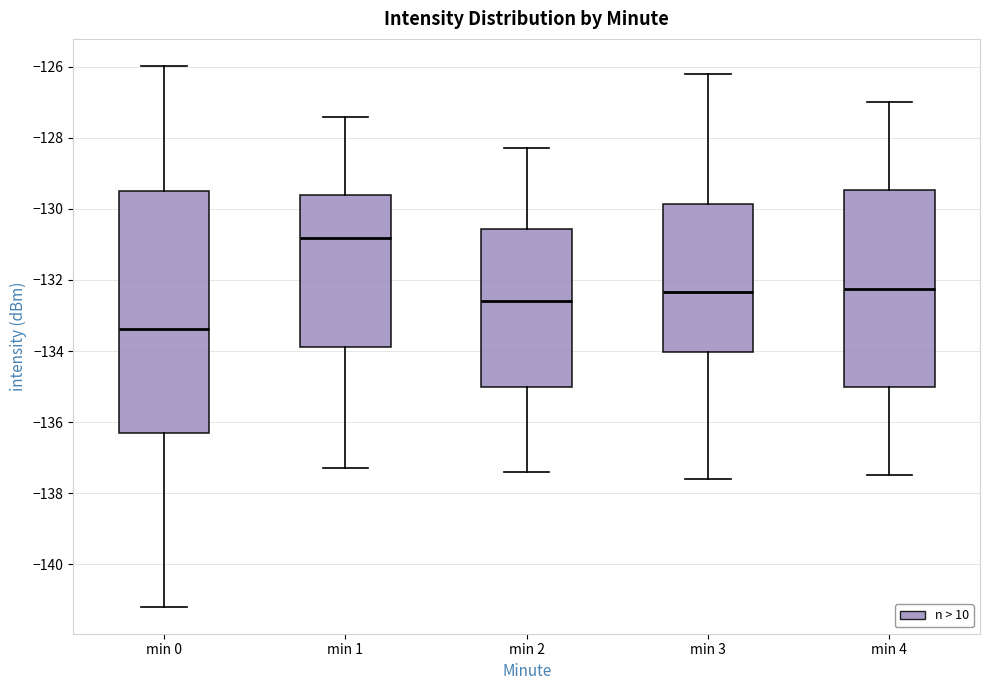

Reading left to right, transcribe this box plot: for each box, give where its median line is, the range the box spans, and where its two whiskers end, as read against the y-axis. The values are not printed on the chart, so give them approximately, as read against the axis.

min 0: median -133.4, box -136.4 to -129.4, whiskers -141.2 to -126.0
min 1: median -130.8, box -133.8 to -129.6, whiskers -137.2 to -127.4
min 2: median -132.6, box -135.0 to -130.6, whiskers -137.4 to -128.2
min 3: median -132.4, box -134.0 to -129.8, whiskers -137.6 to -126.2
min 4: median -132.2, box -135.0 to -129.4, whiskers -137.4 to -127.0